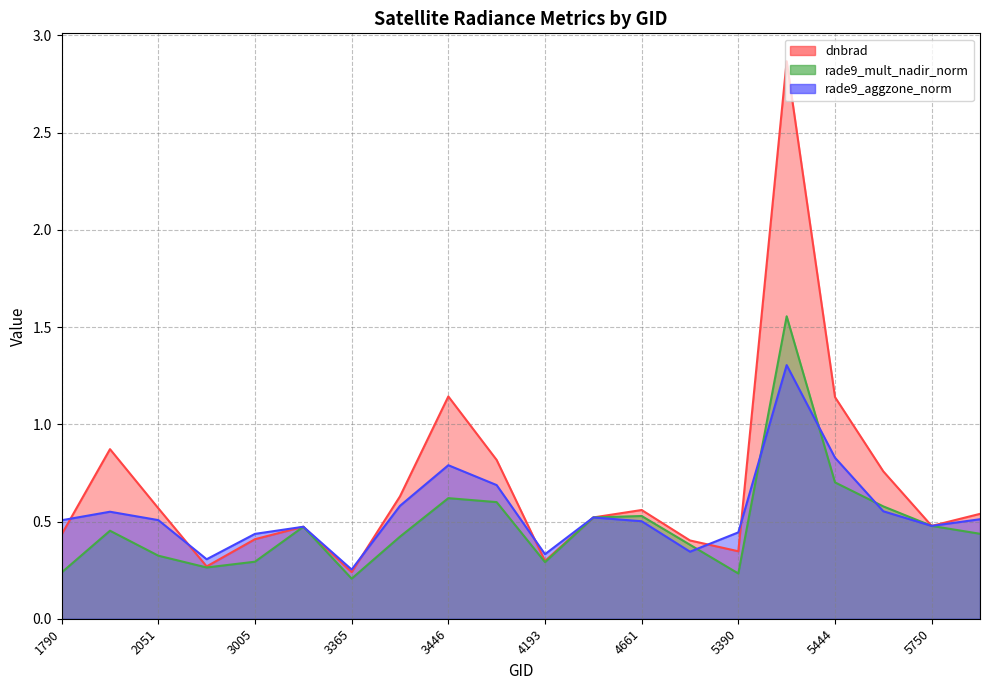

Rank the series by their maximum value, from lowest to highest.

rade9_aggzone_norm, rade9_mult_nadir_norm, dnbrad